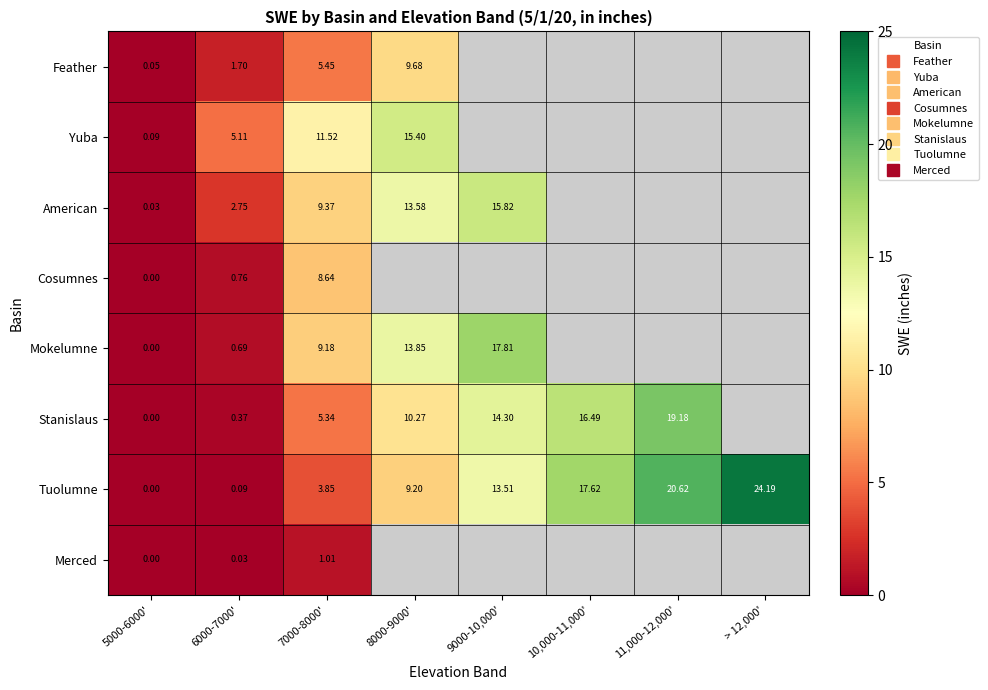

How many values in Cosumnes are above zero?

2